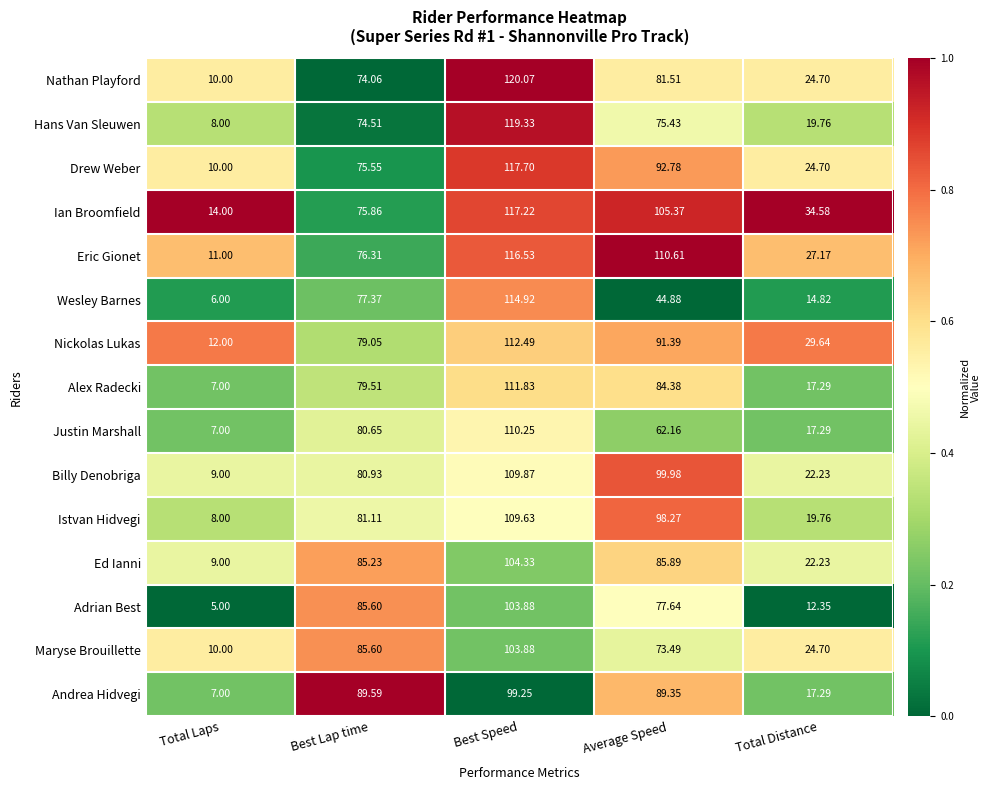

At which label does Nathan Playford first exceed 74?

Best Lap time